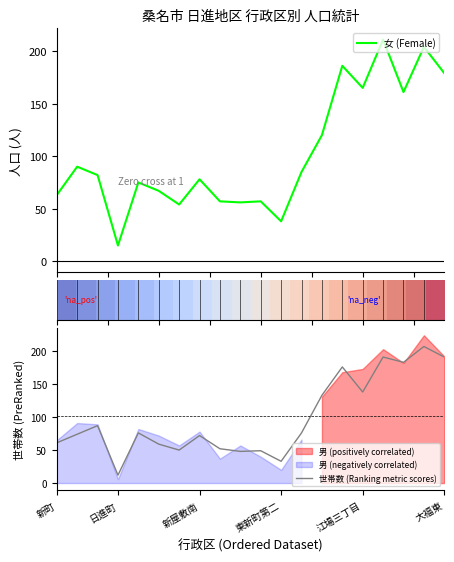

What is the maximum value for 女 (Female)?

211